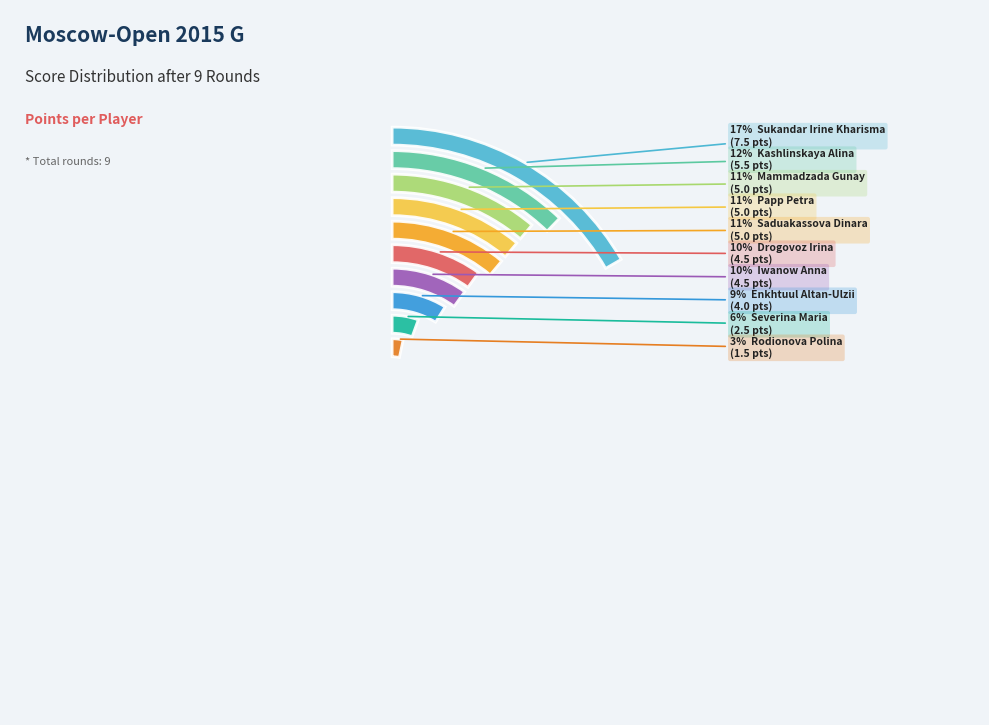

How many slices are in this pie chart?

10